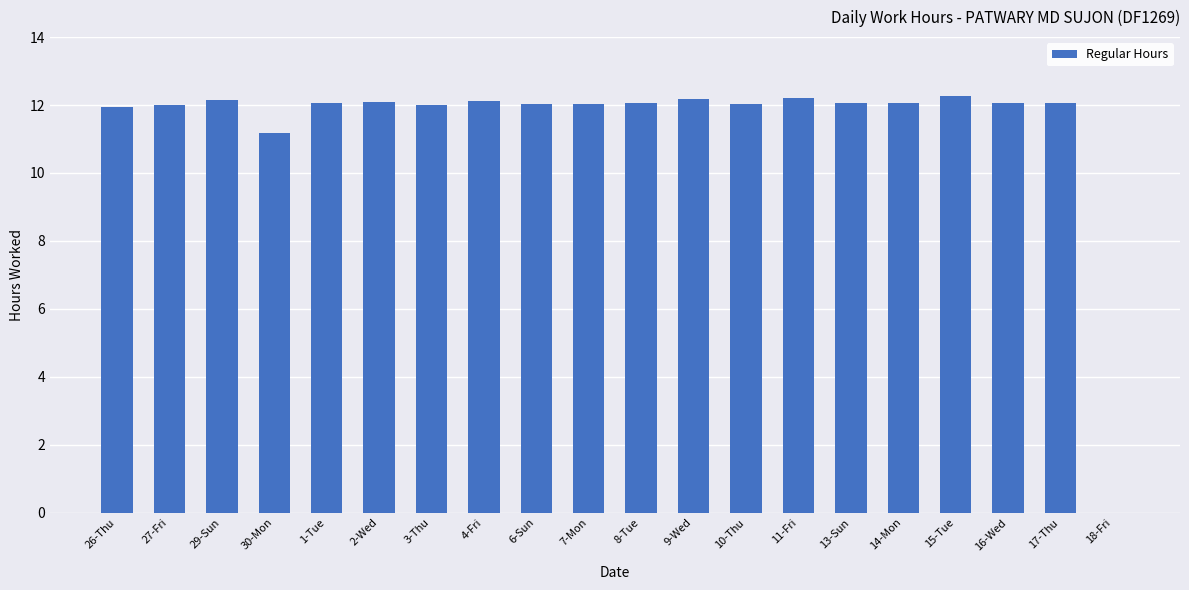

Which has a higher value, 18-Fri or 2-Wed?

2-Wed